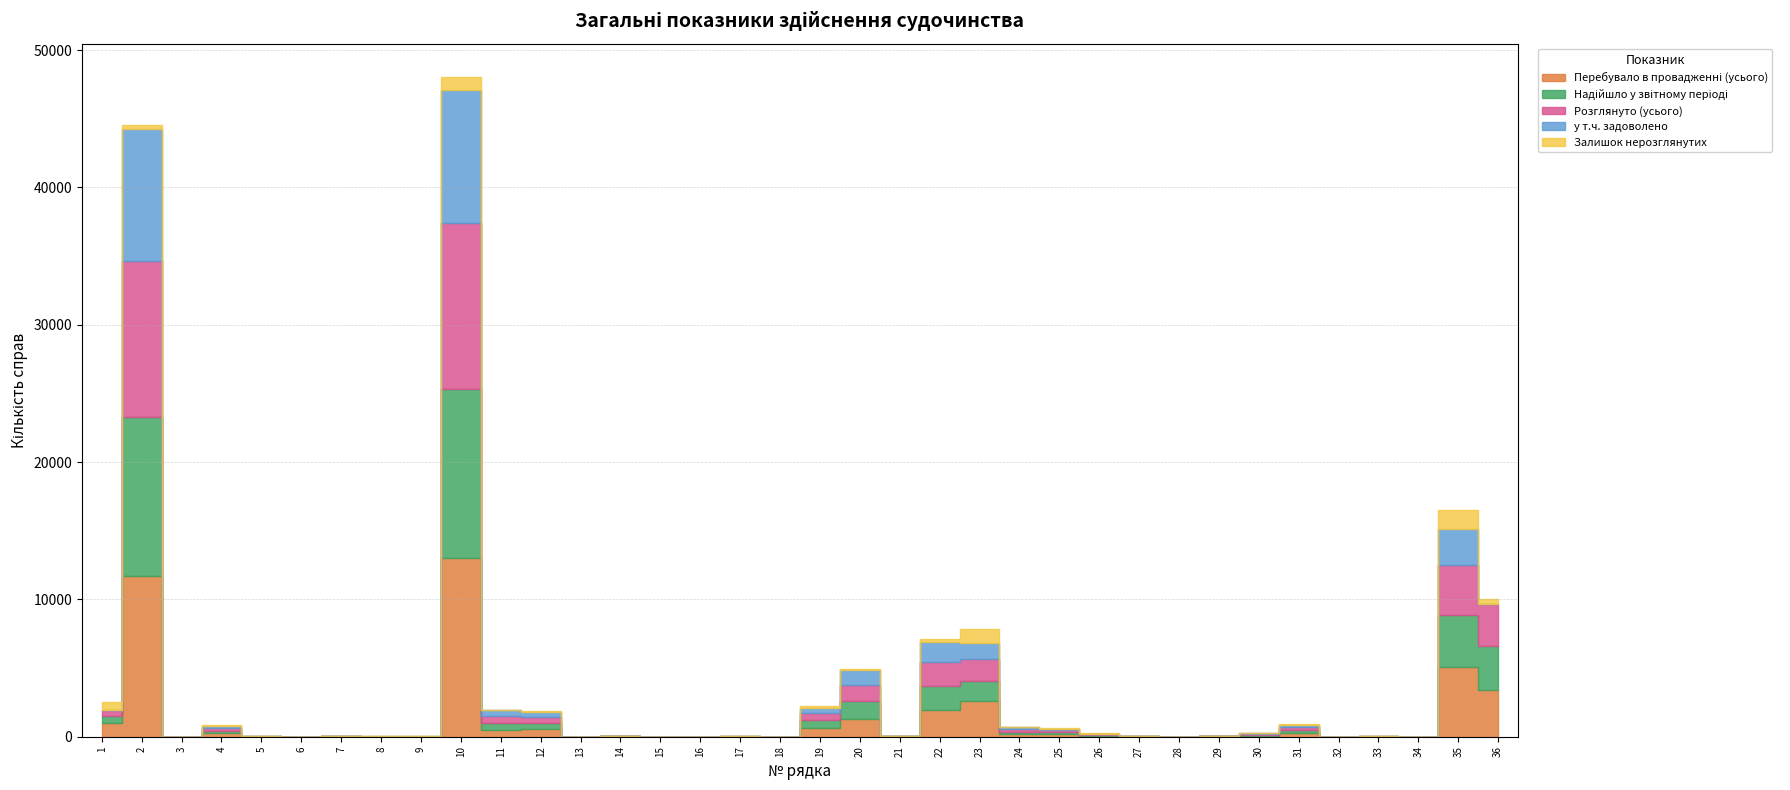

How many interior local peaks does the Залишок нерозглянутих series have?

10